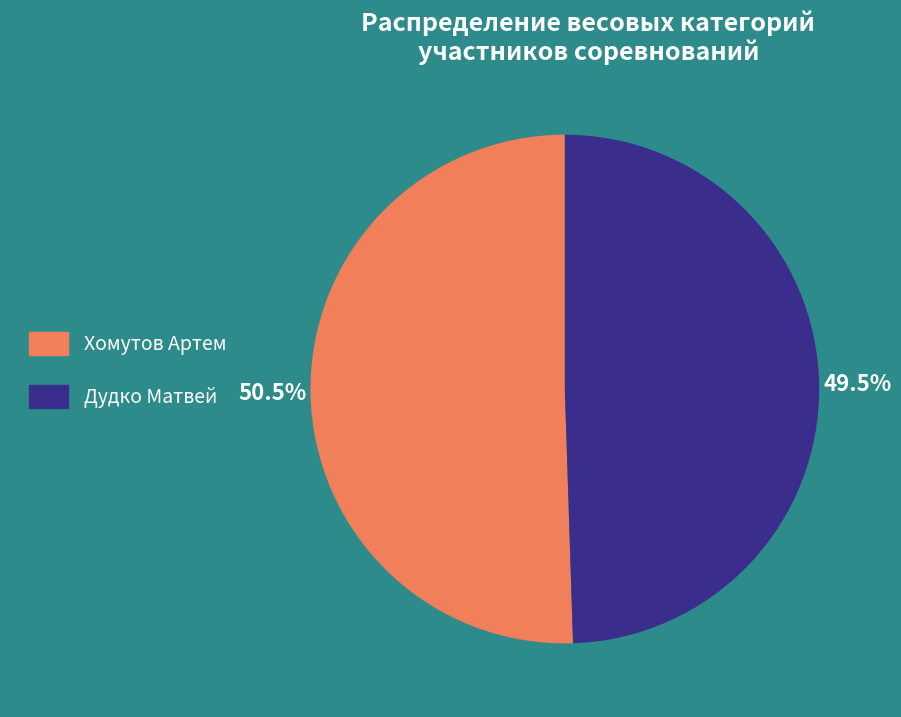

Which category has the smallest portion of the pie?

Дудко Матвей